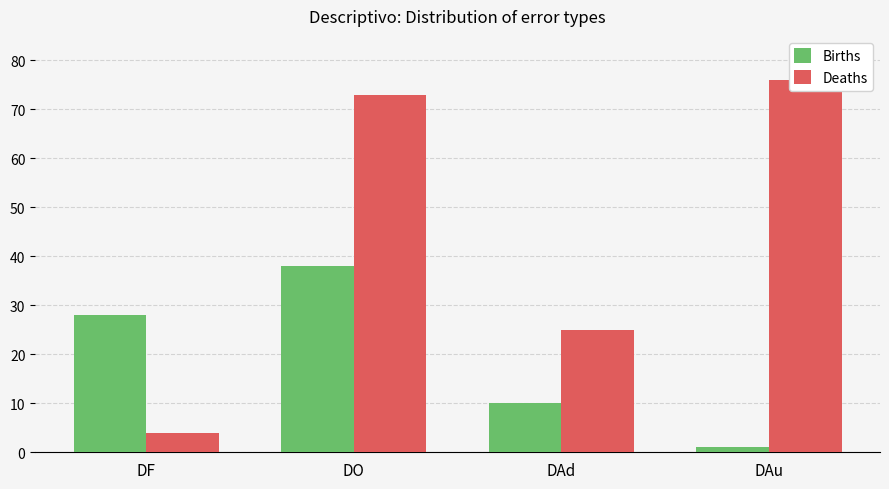

Reading right to left, extract all data points from this chart.

Births: 1	10	38	28
Deaths: 76	25	73	4